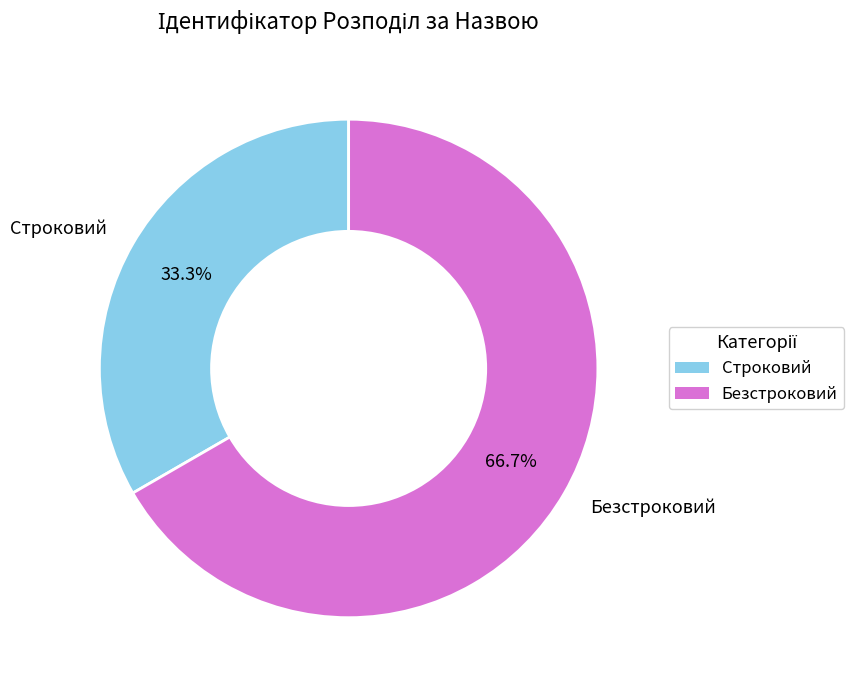

What is the ratio of the value at Безстроковий to the value at Строковий?

2.0